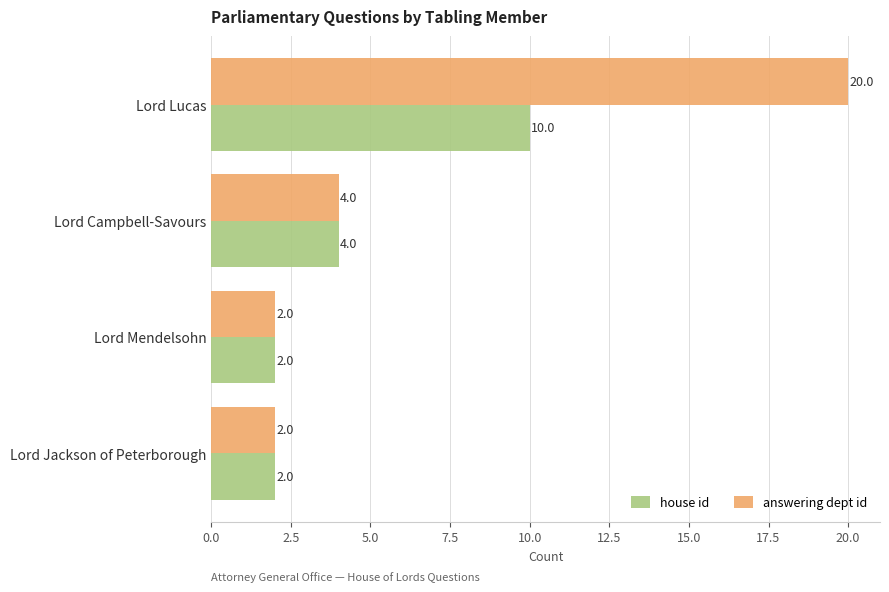

Which series has the largest range (max minus min)?

answering dept id